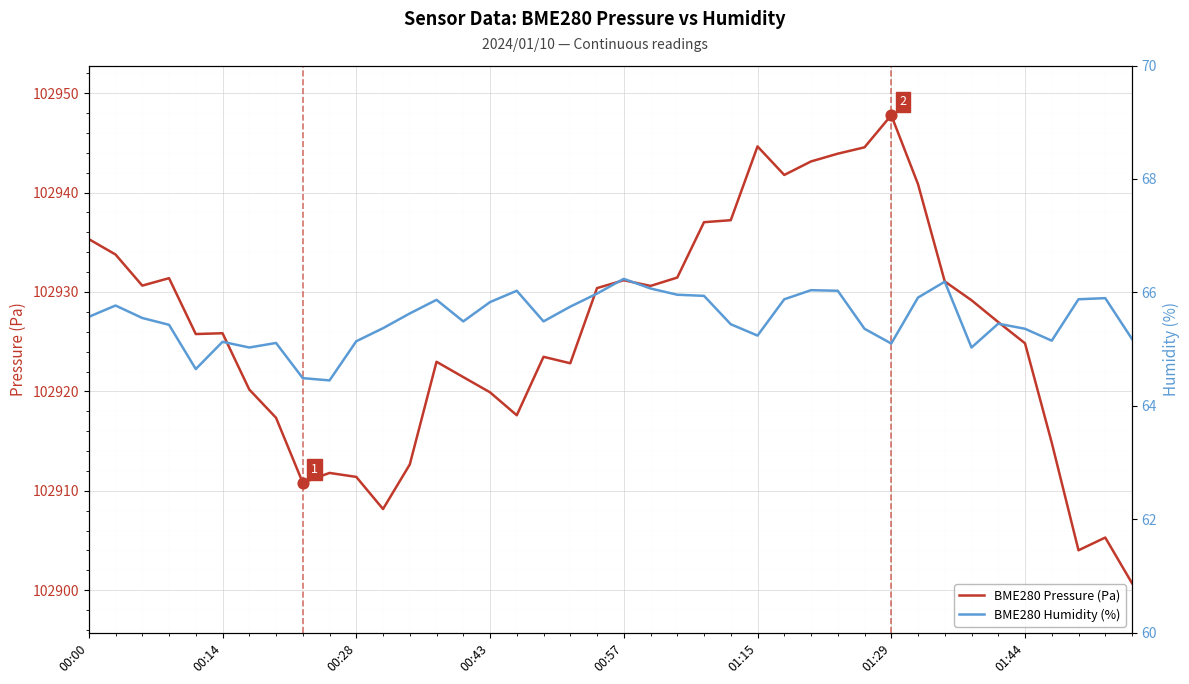

Is the value of BME280 Humidity (%) at 19 greater than the value of BME280 Pressure (Pa) at 26?

No